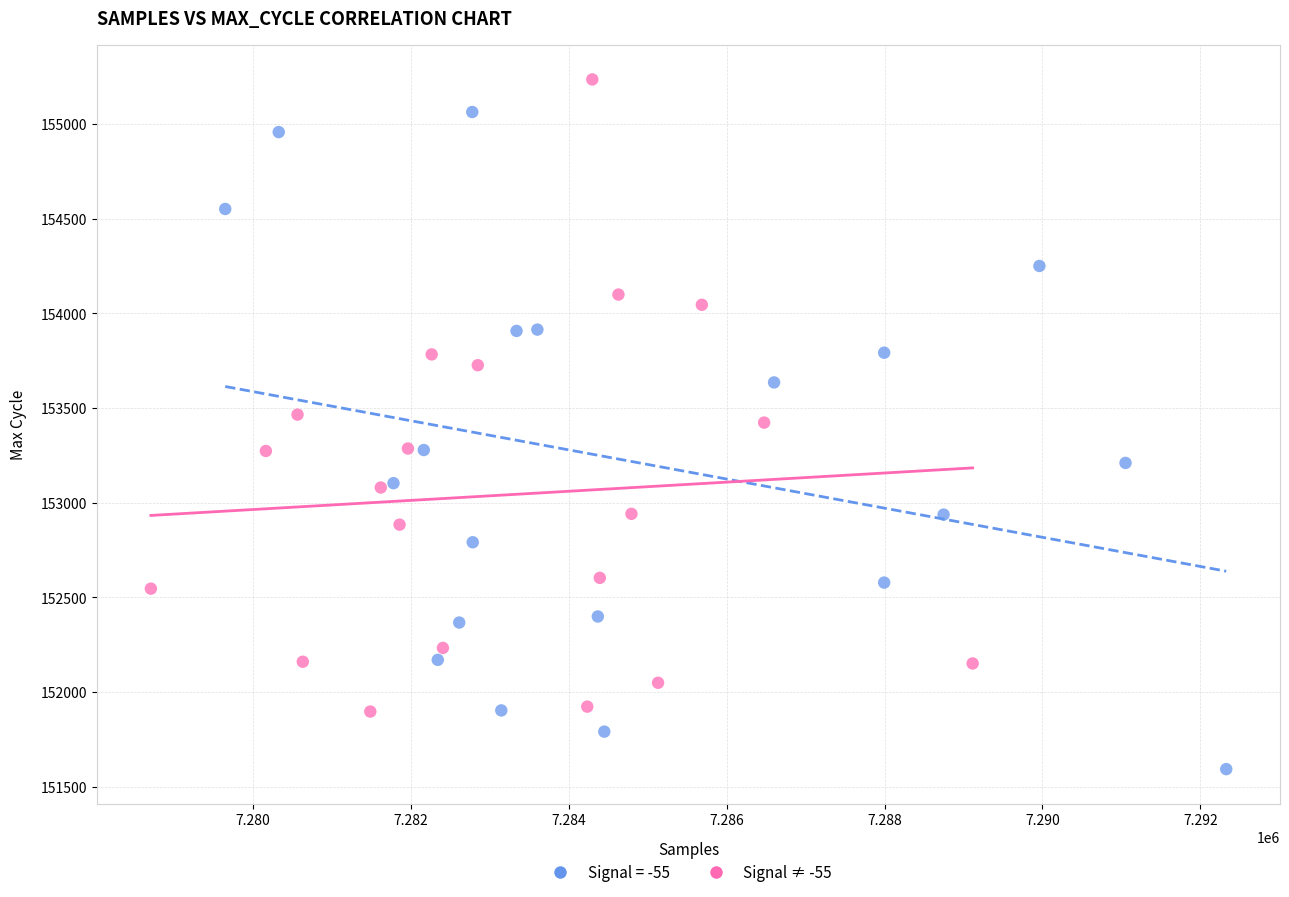

Which series contains the highest Y value?

Signal ≠ -55